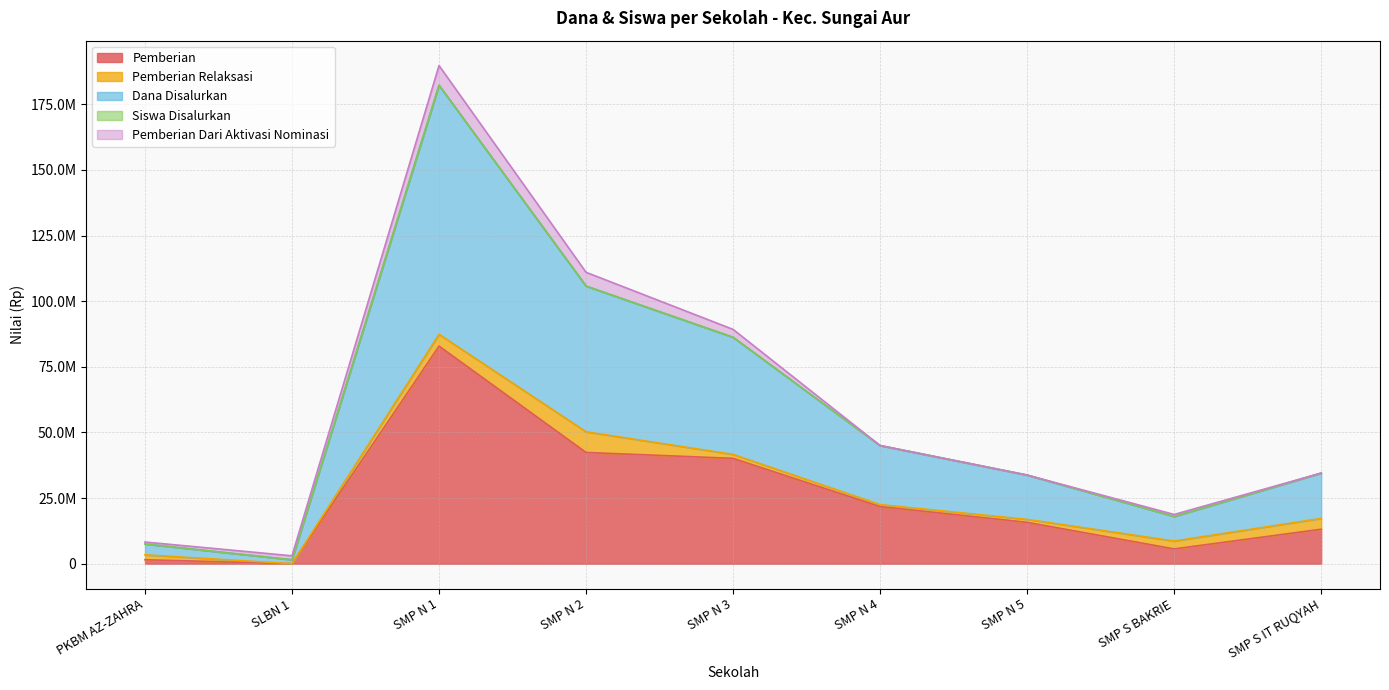

True or false: Dana Disalurkan and Pemberian intersect in this chart.

False